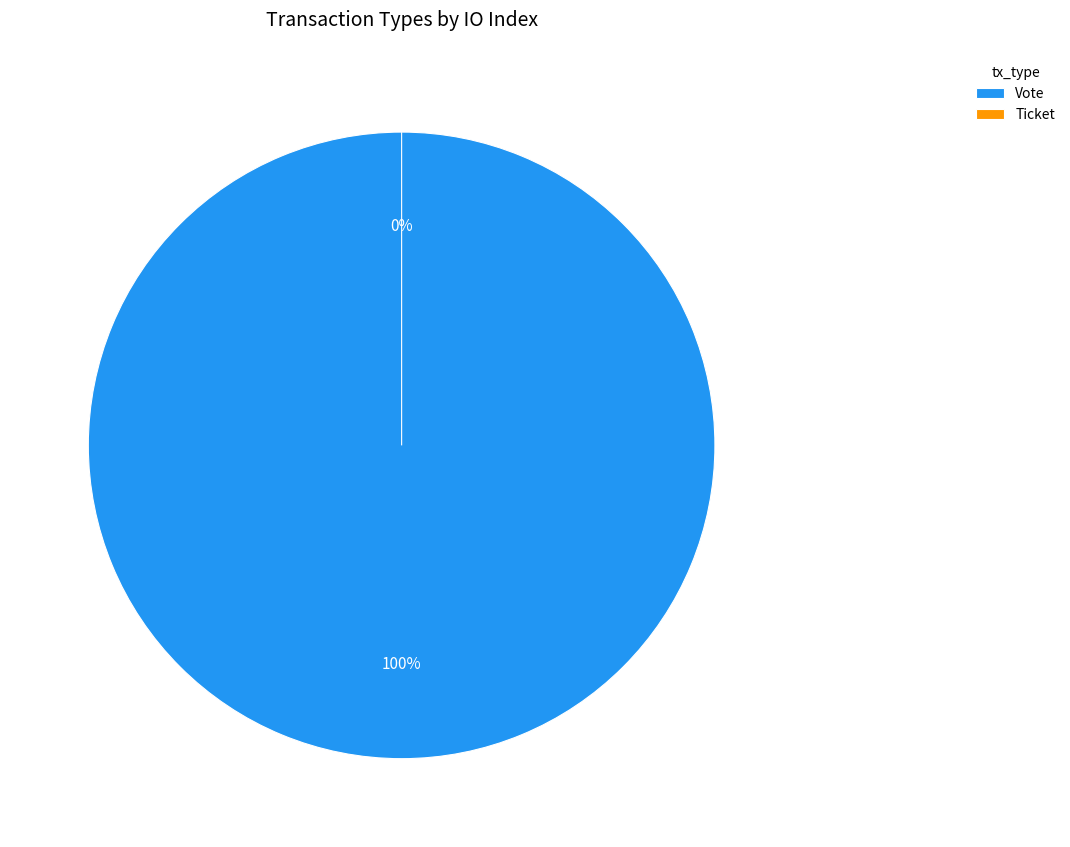

Do Vote and Ticket together represent more than half of the pie?

Yes